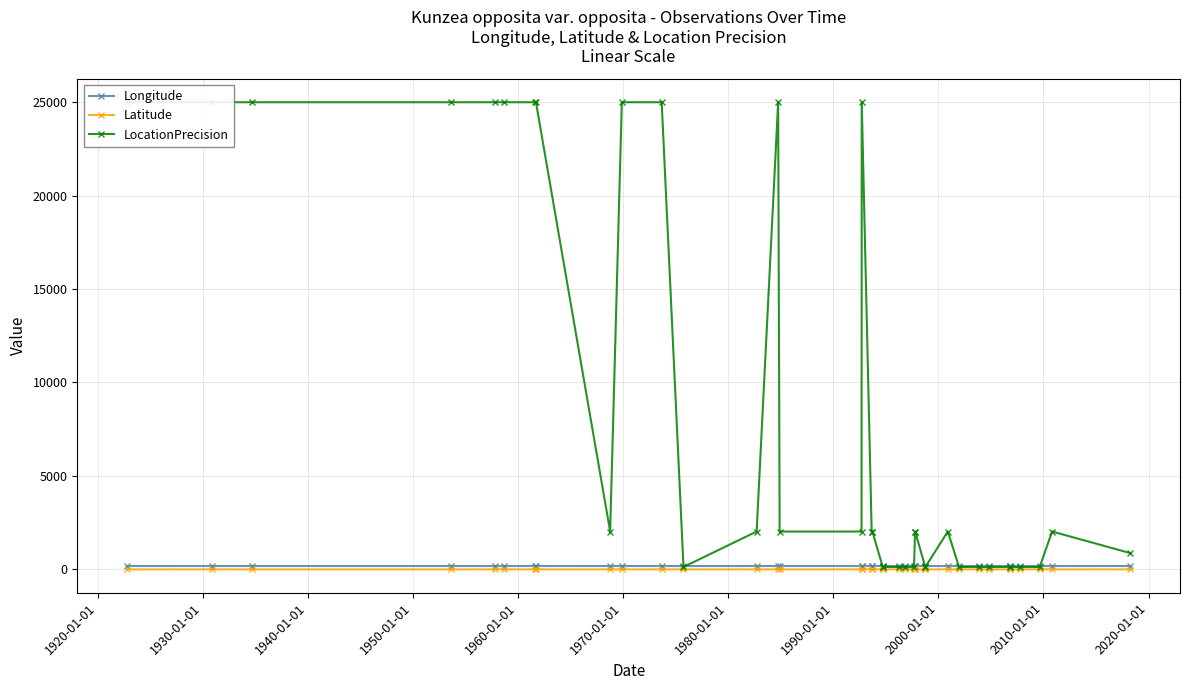

Which series has the widest spread of values?

LocationPrecision